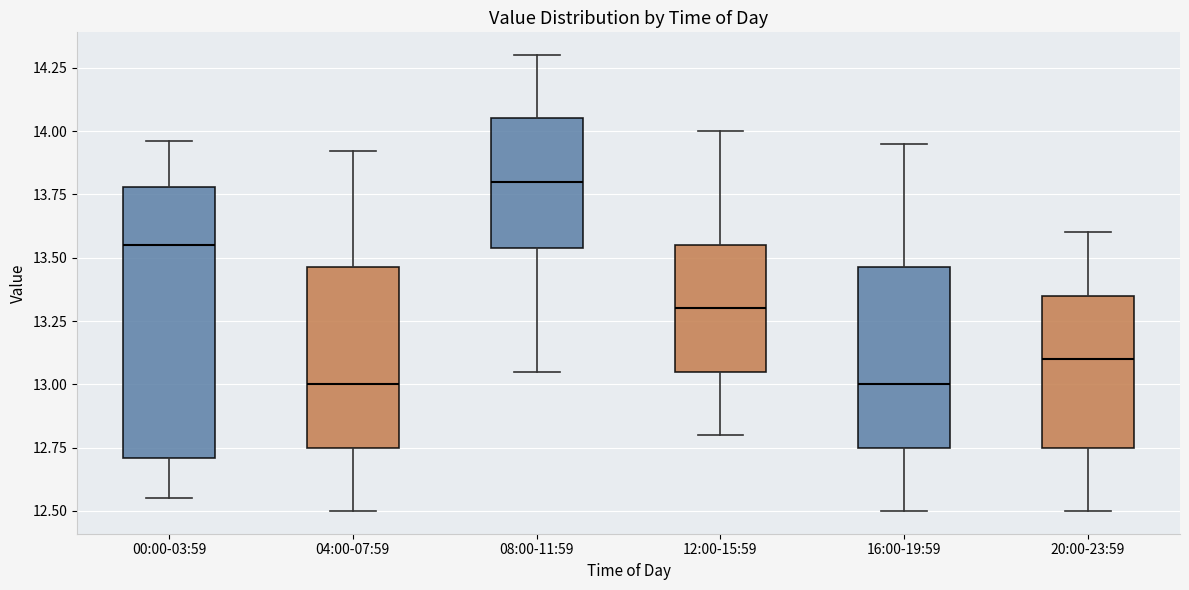

Comparing the boxes themselves (not the whiskers), which one is the tallest?

00:00-03:59